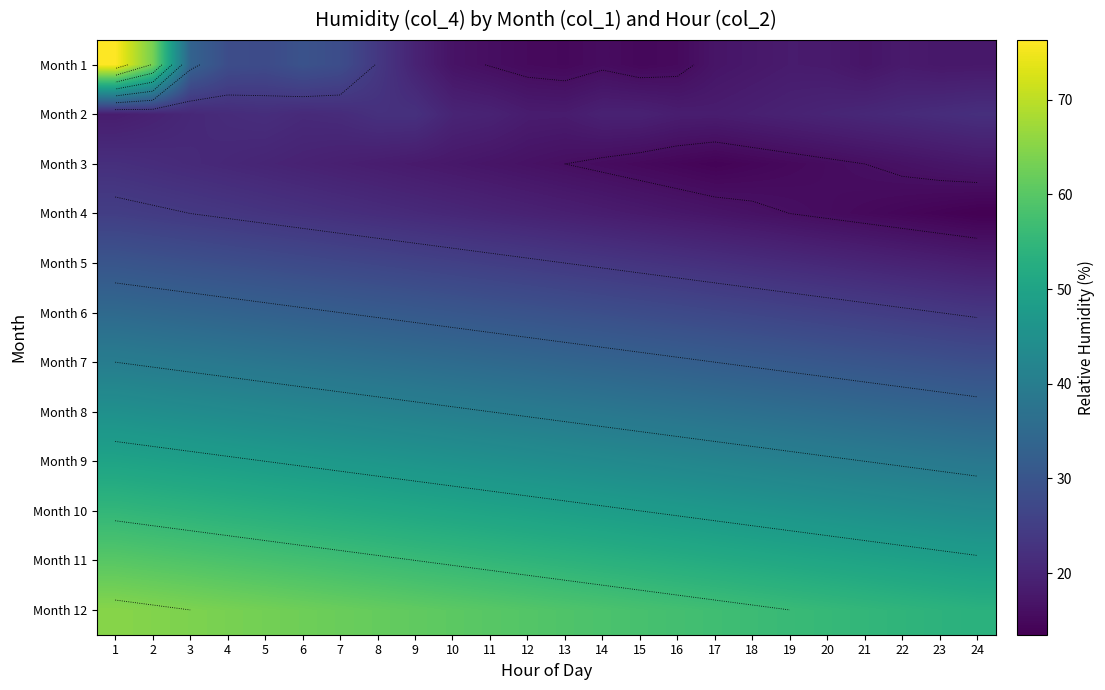

What is the average value of the Month 7 series?

34.2